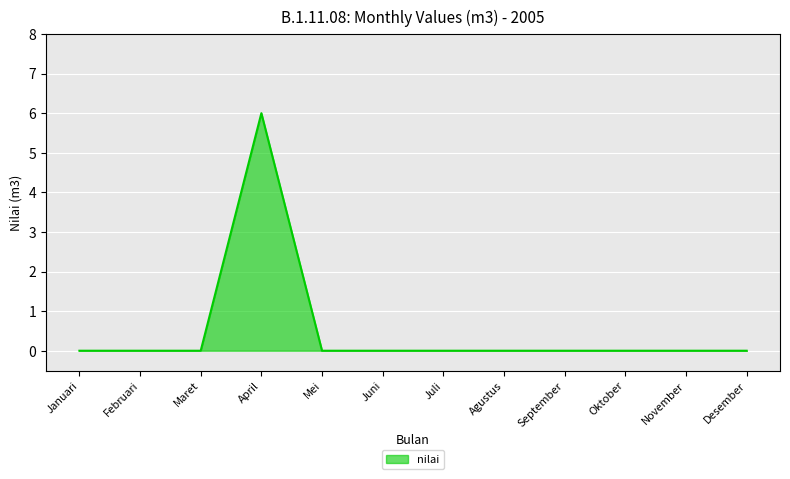

How many lines are shown in the chart?

1